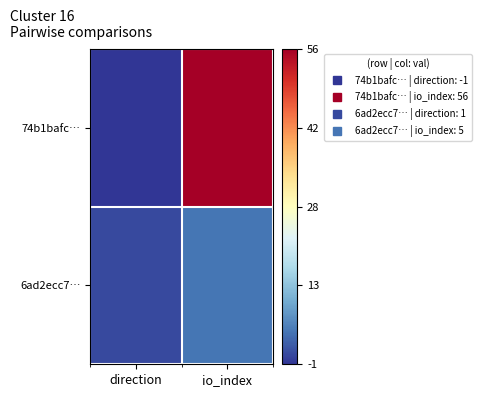

What is the difference between the highest and lowest values at direction?

2